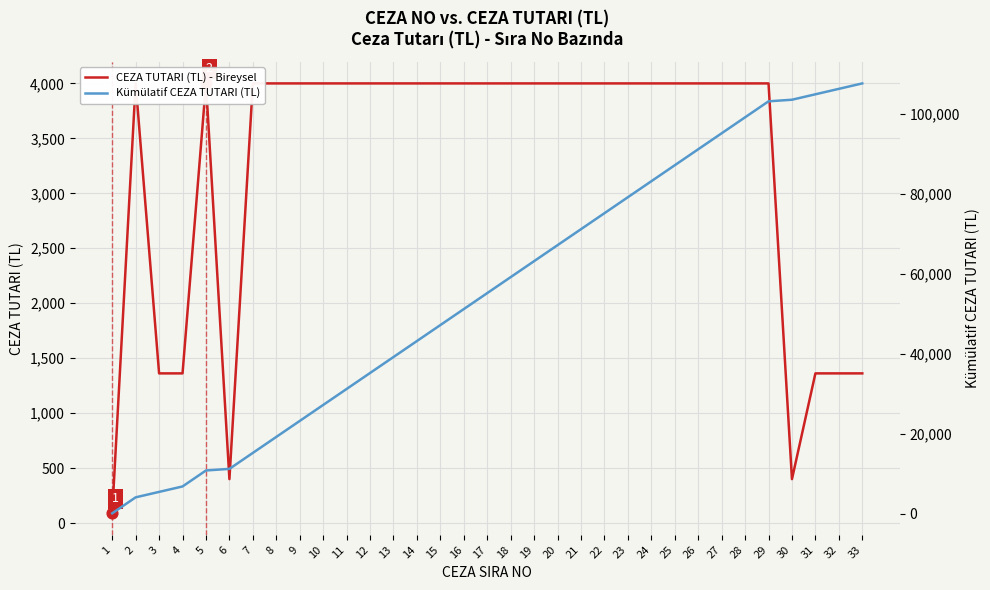

At how many categories does at least one series exceed 73573?

12